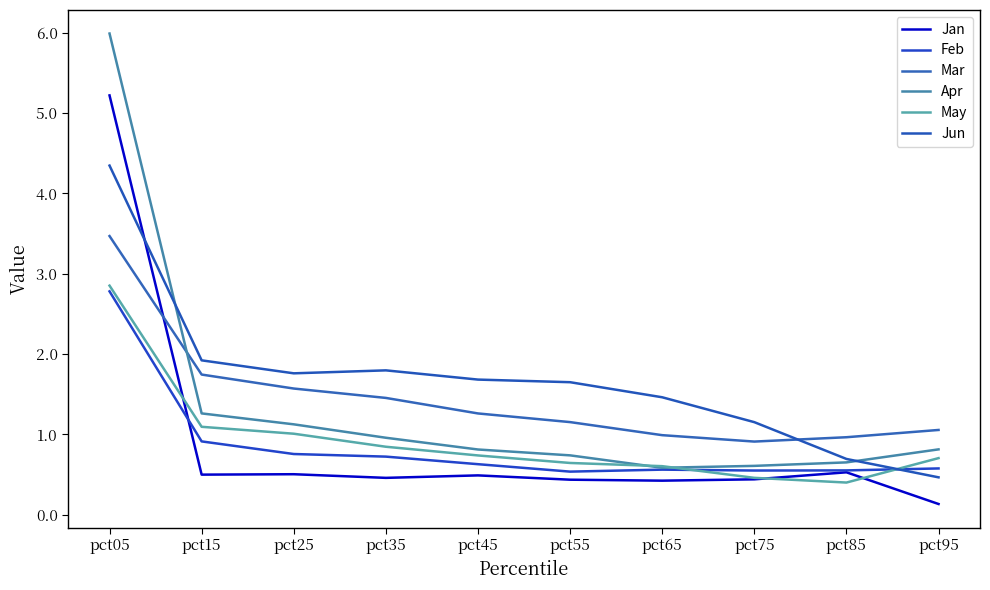

What is the spread (max minus min) of values at pct55?

1.2